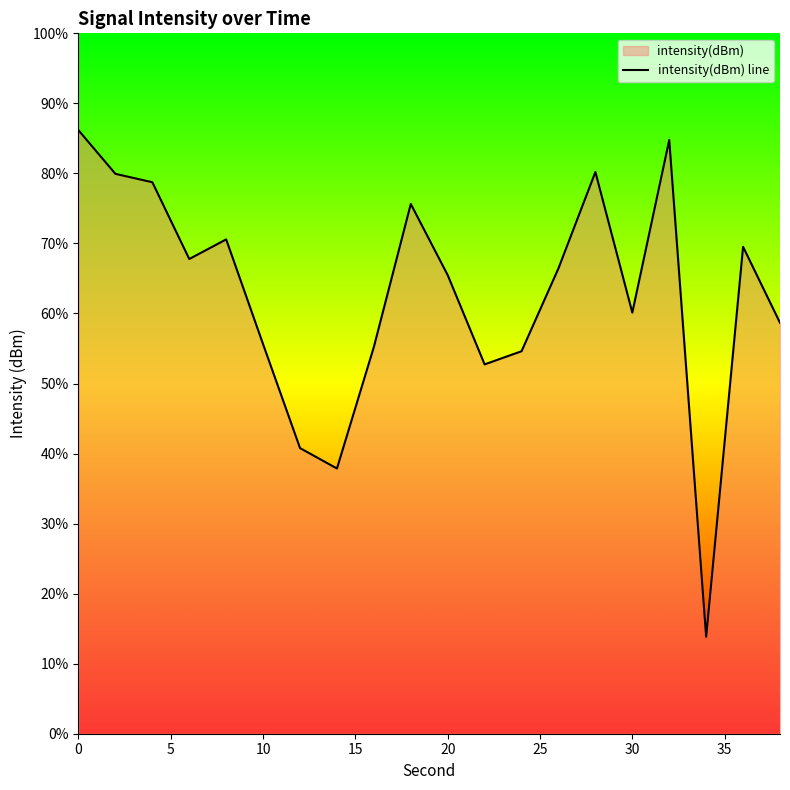

Count the number of categories in the chart.

20